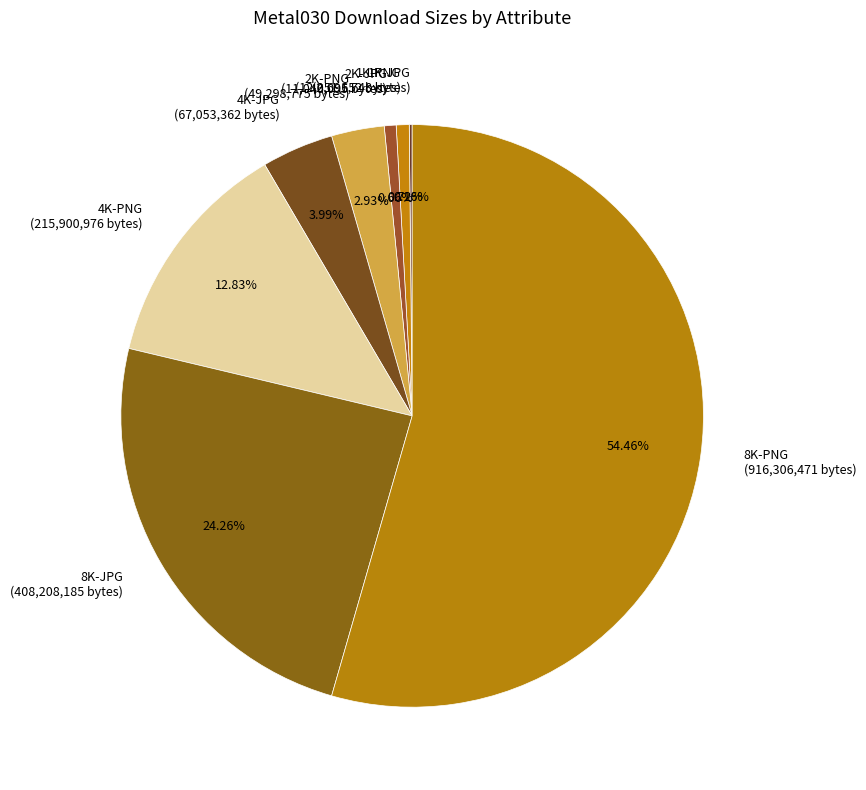

Approximately how many times larger is the value at 2K-JPG compared to 2K-PNG?

0.2